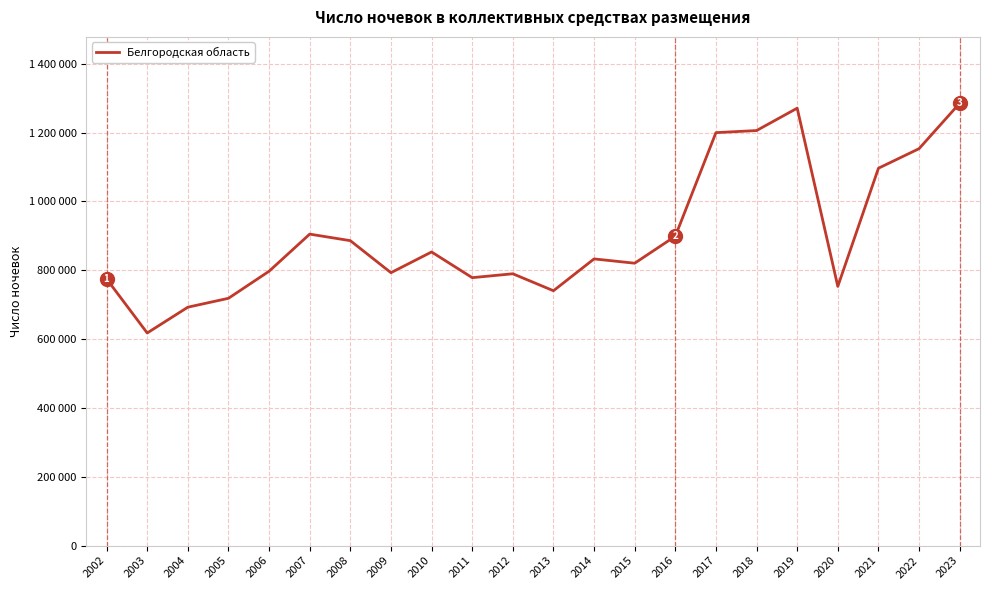

Does the chart display data point markers on the line(s)?

No